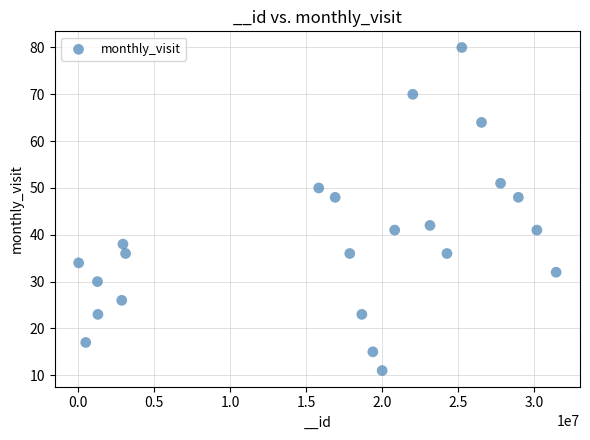

What is the range of Y values (max minus min)?

69